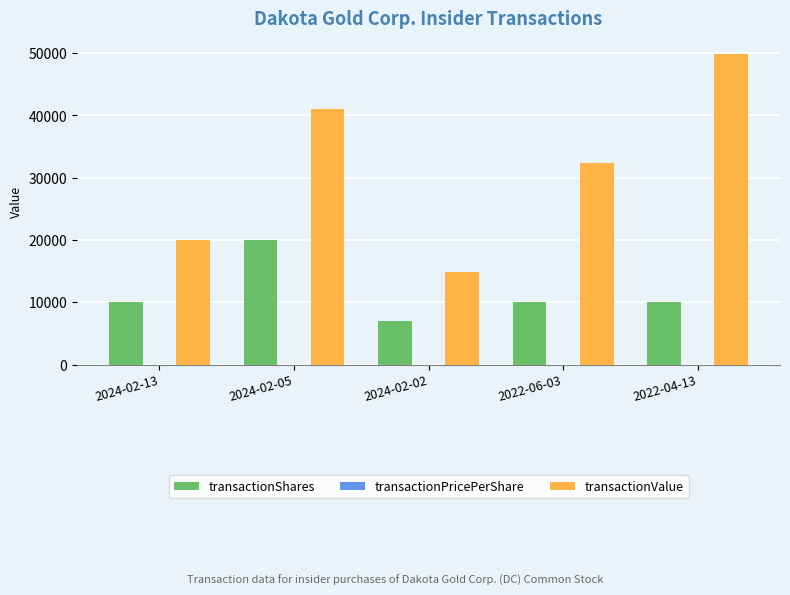

Between 2024-02-13 and 2022-06-03, which series saw the biggest shift?

transactionValue